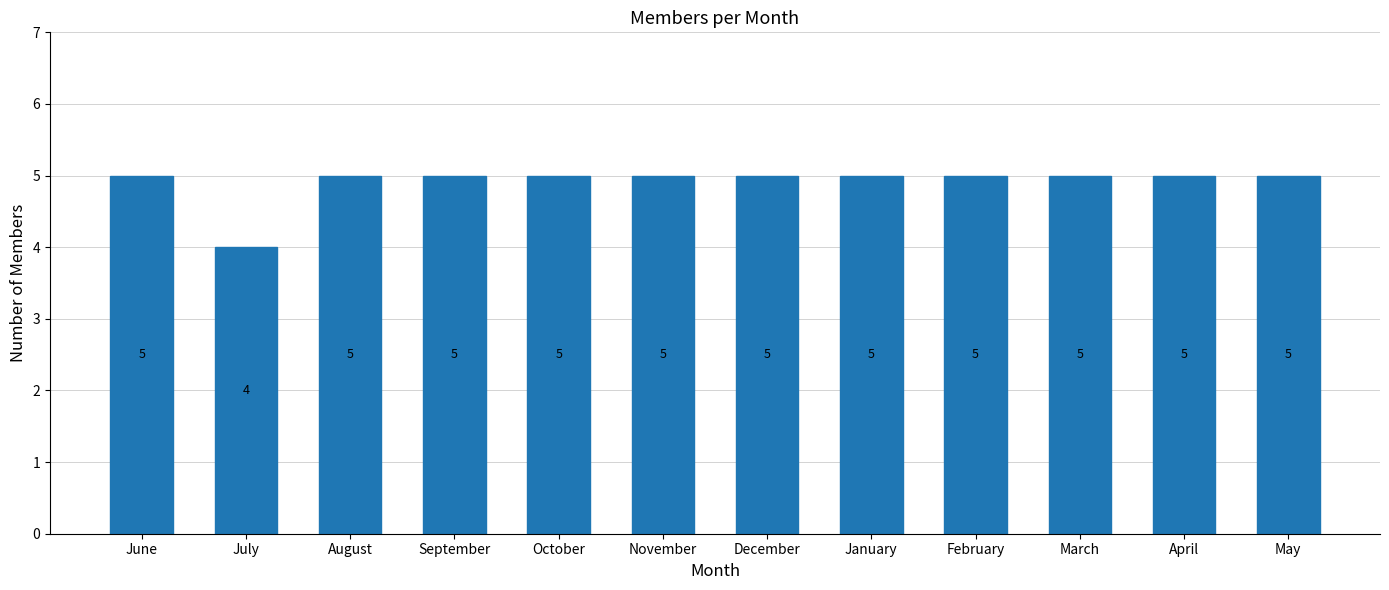

What is the sum of all values?

59